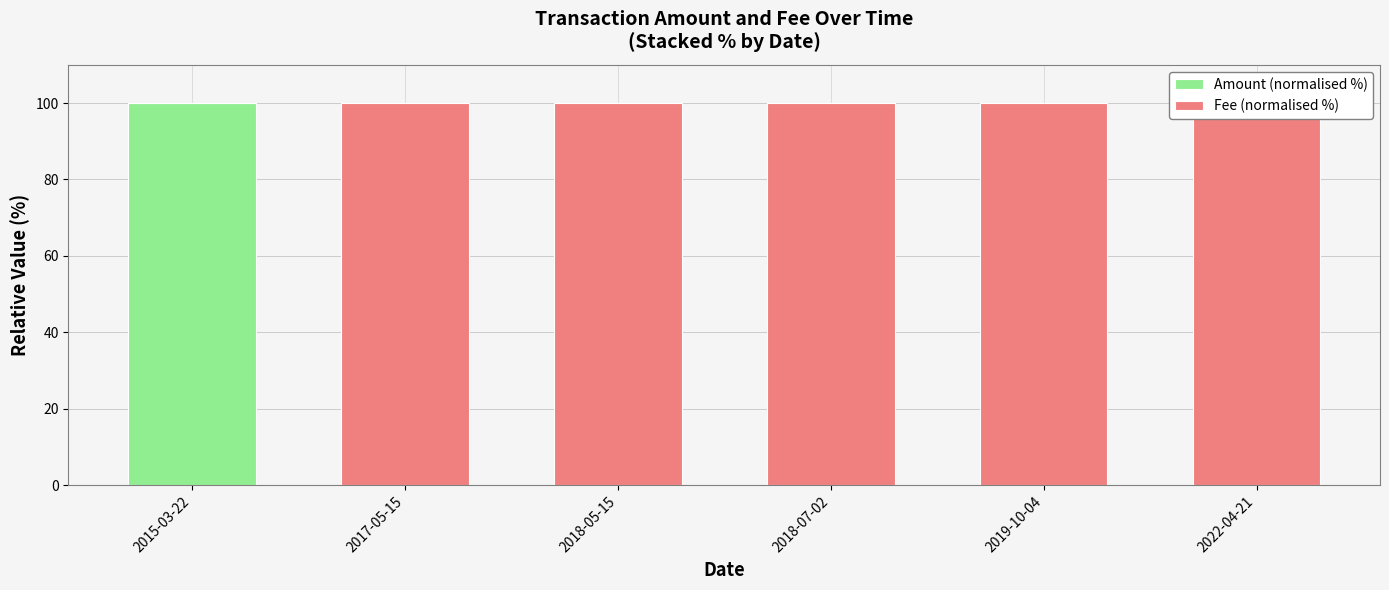

True or false: Amount (normalised %) has a value of 0.0 at 2018-05-15.

True